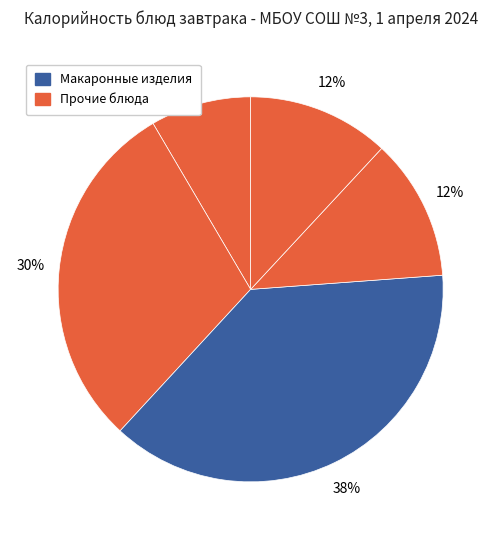

Count the number of slices in the pie.

5